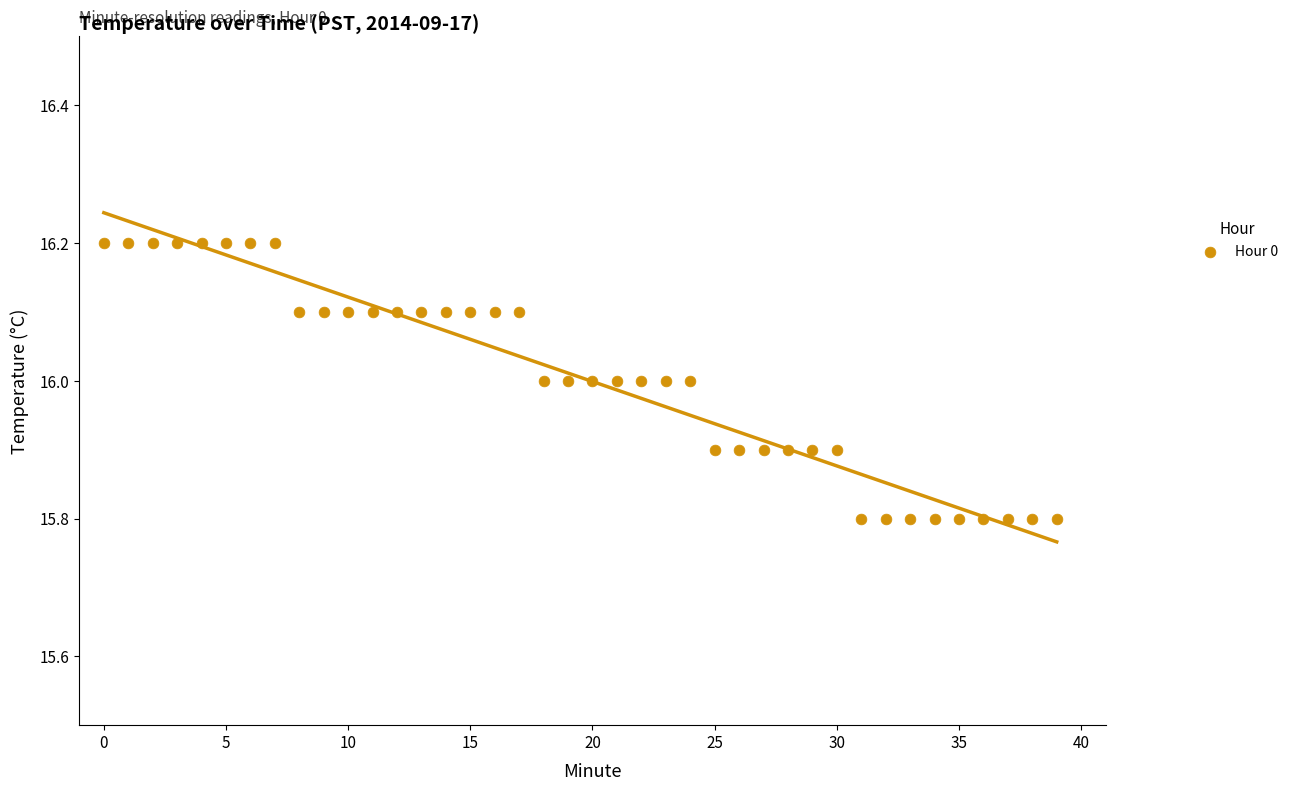

What is the range of Y values (max minus min)?

0.4